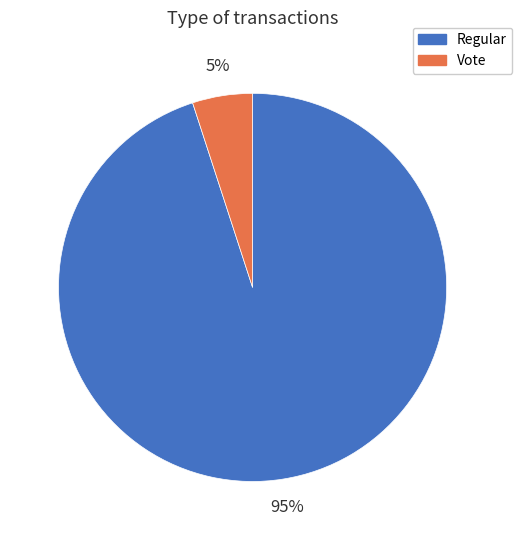

How many slices are in this pie chart?

2